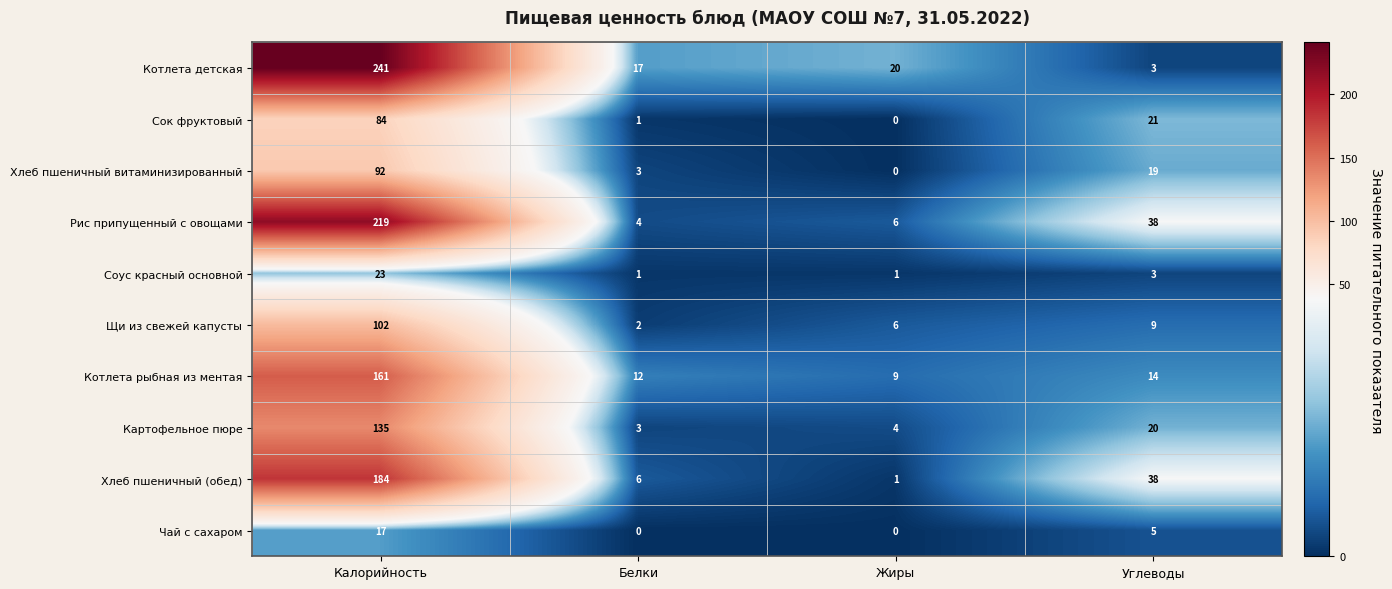

Where is Щи из свежей капусты nearest to the value 52?

Углеводы